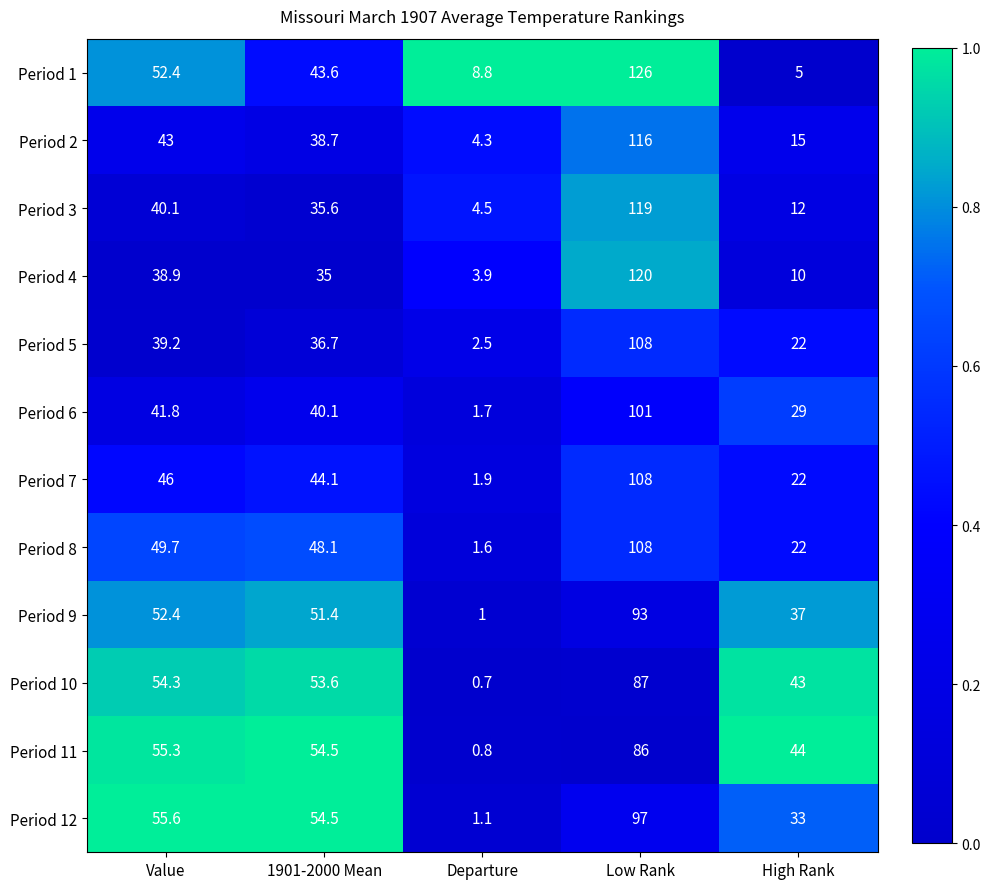

What is the difference between the Period 7 values at Low Rank and Departure?

106.1